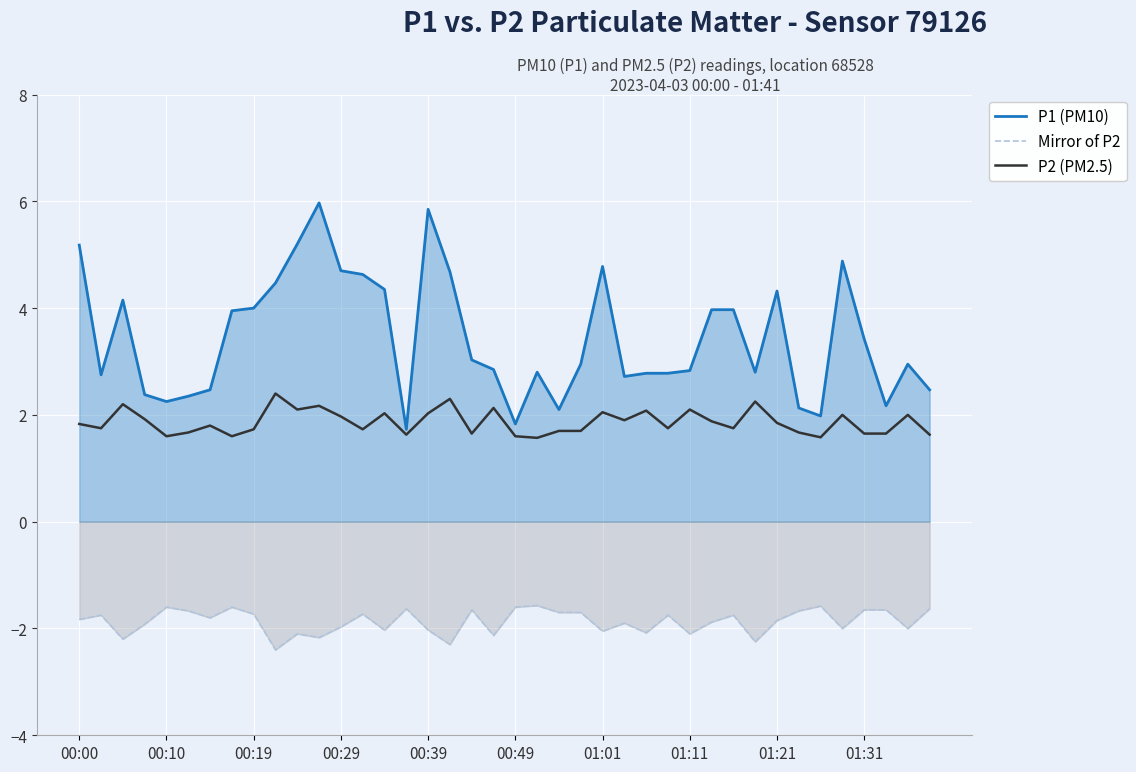

Which series has the largest range (max minus min)?

P1 (PM10)